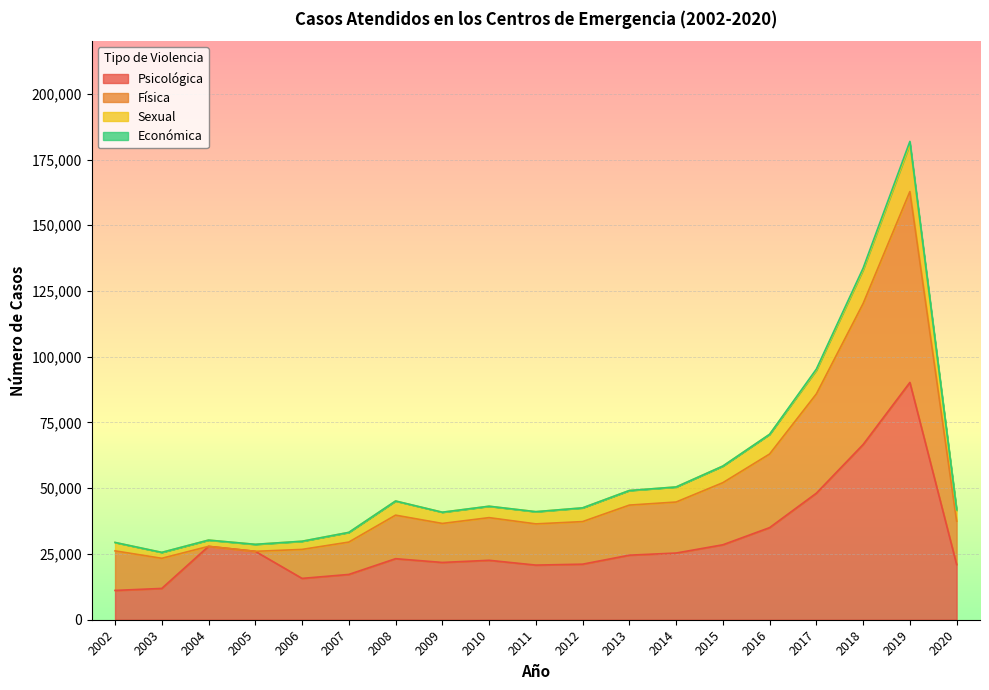

At which category is the sum across all series the highest?

2019